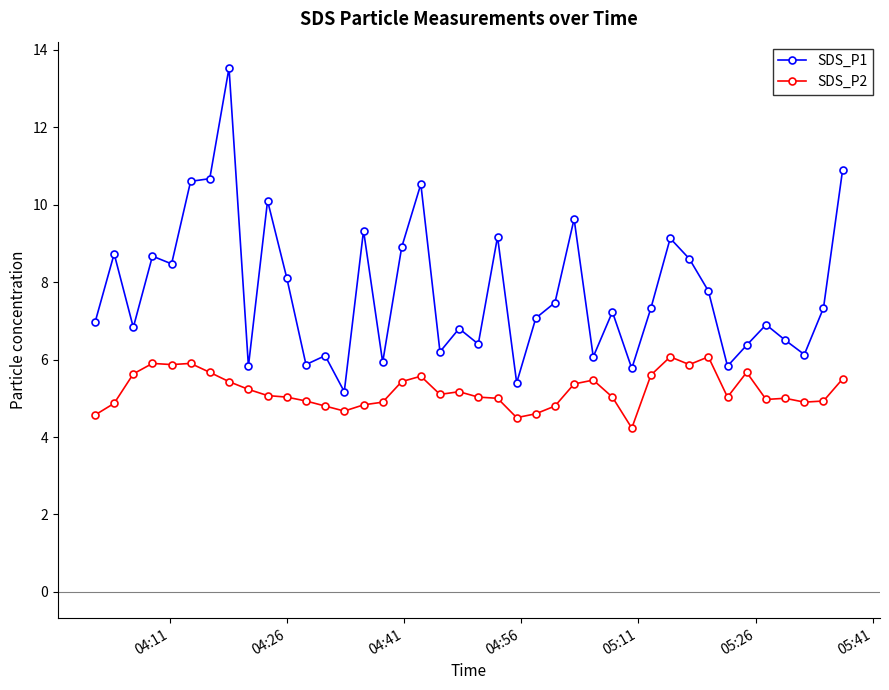

What is the value of the SDS_P2 point at the 12th from the left?

4.9